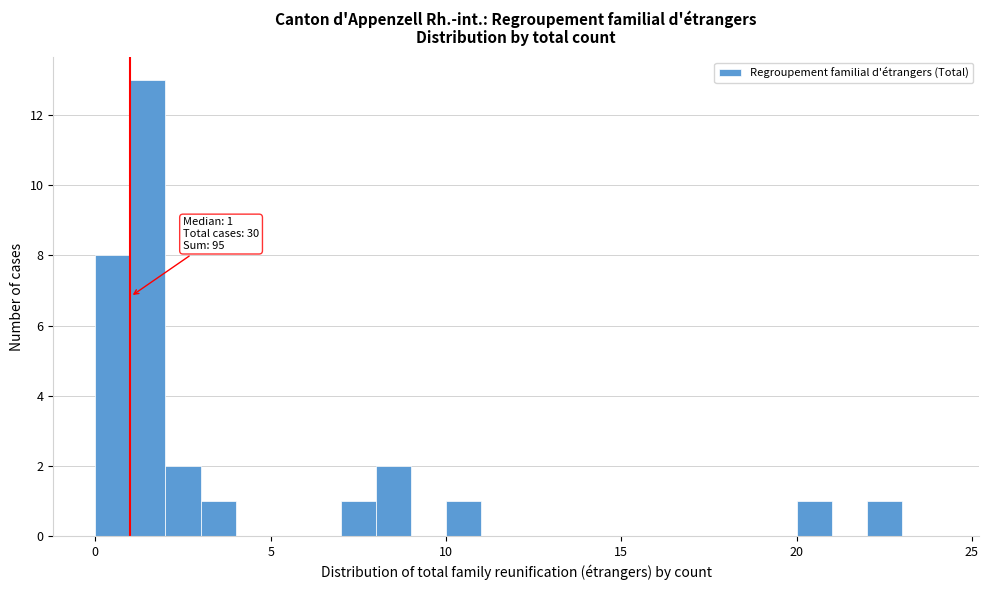

Around what value on the x-axis is the tallest bar? Give the approximate position of its centre, as read against the axis.

1.5